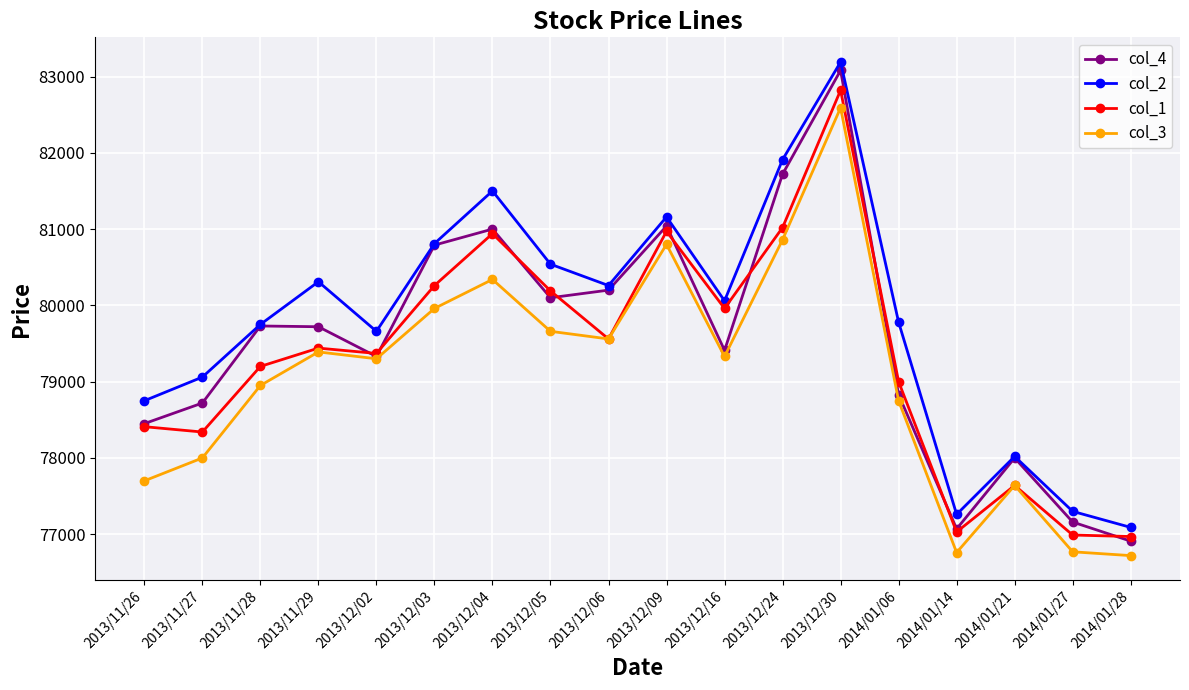

At which label does col_1 reach its peak?

2013/12/30